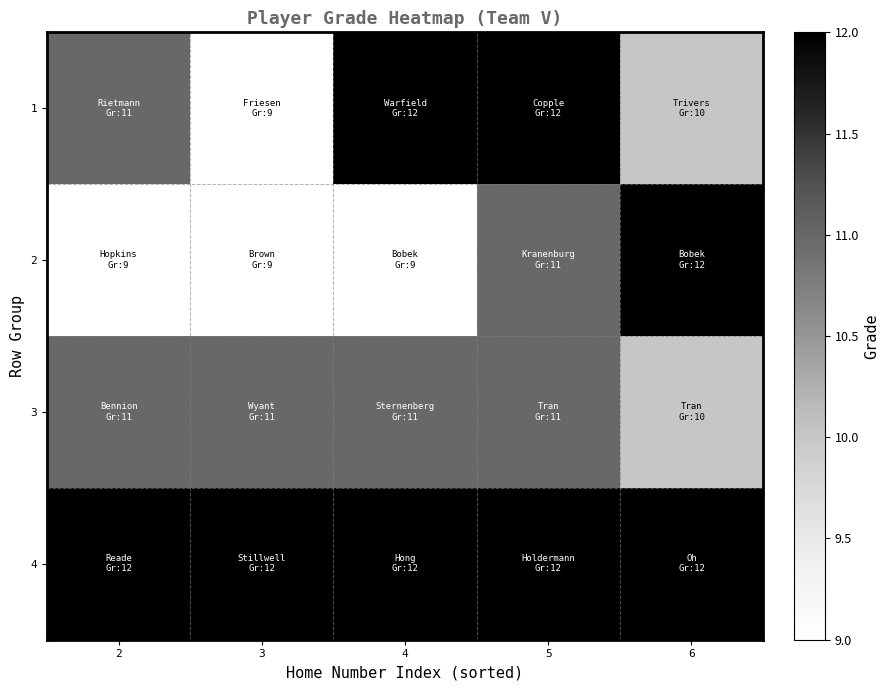

Reading left to right, transcribe all the data shown in this chart.

1: 2=11	3=9	4=12	5=12	6=10
2: 2=9	3=9	4=9	5=11	6=12
3: 2=11	3=11	4=11	5=11	6=10
4: 2=12	3=12	4=12	5=12	6=12